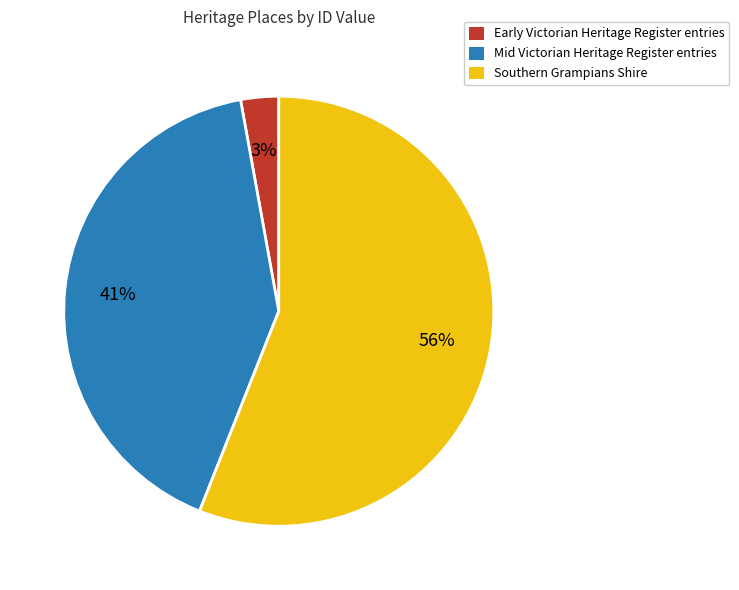

To the nearest percent, what is the average slice percentage?

33%